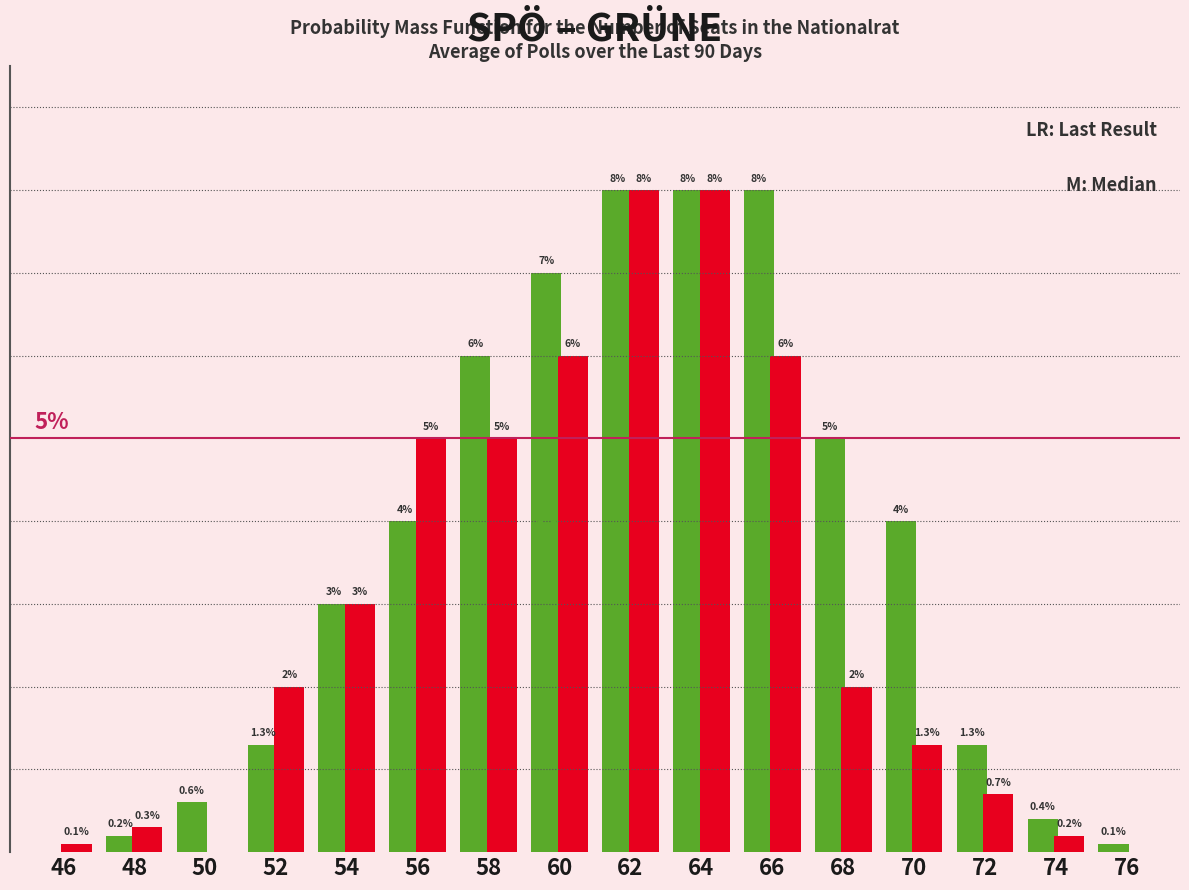

Are the bars grouped side by side (vs. stacked)?

Yes